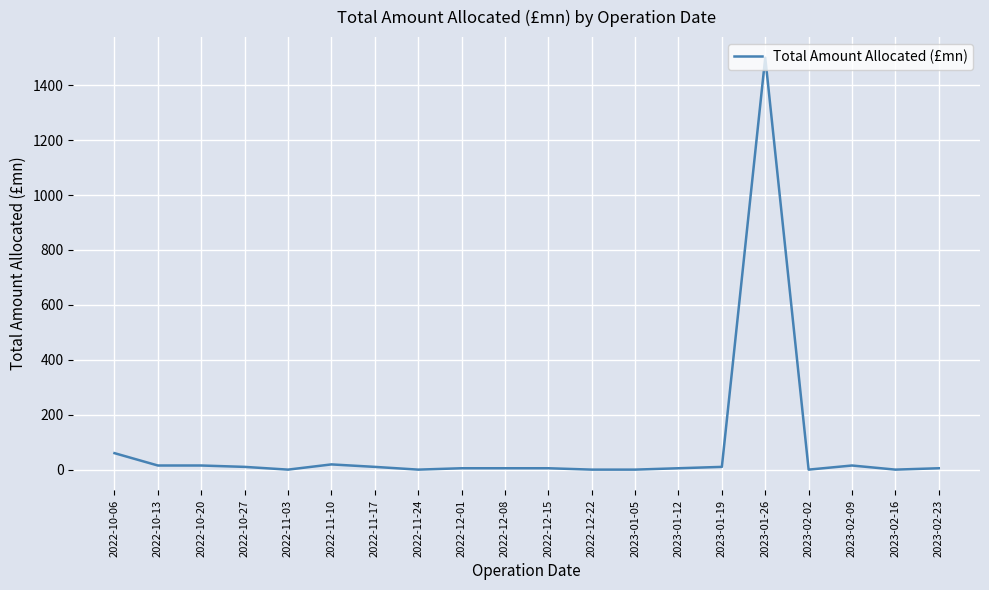

The value at 2023-01-12 is 5. True or false?

True